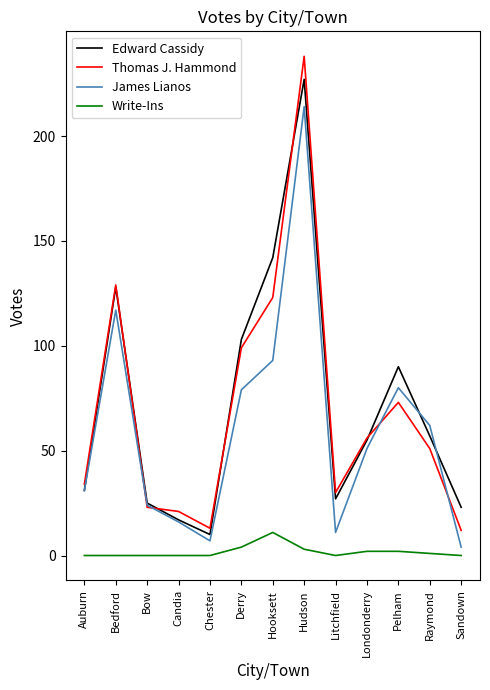

What is the difference between the highest and lowest values at Raymond?

61